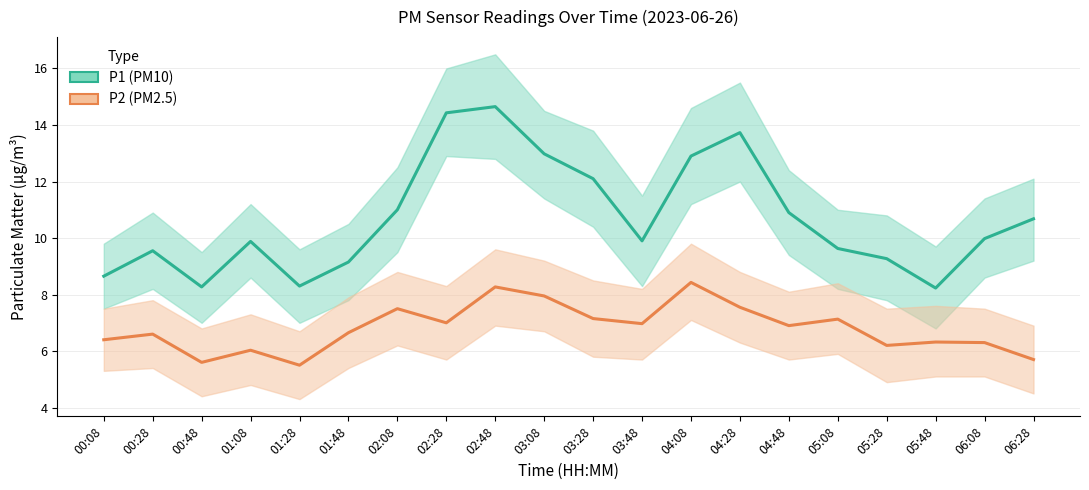

How many series are shown in this chart?

2